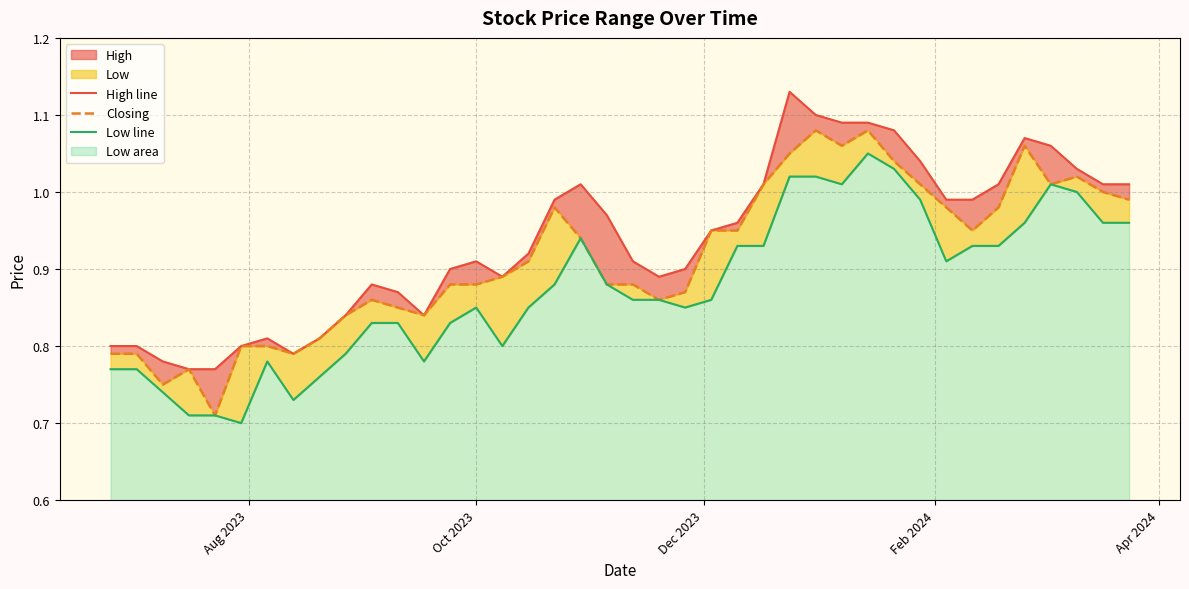

True or false: Low line and Closing intersect in this chart.

False